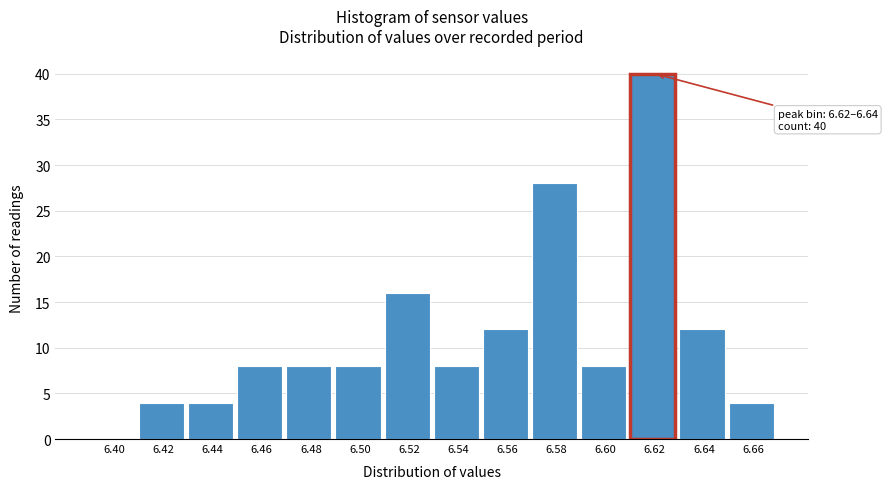

Reading left to right, what are all the values shown in this chart?

6.40=0	6.42=4	6.44=4	6.46=8	6.48=8	6.50=8	6.52=16	6.54=8	6.56=12	6.58=28	6.60=8	6.62=40	6.64=12	6.66=4